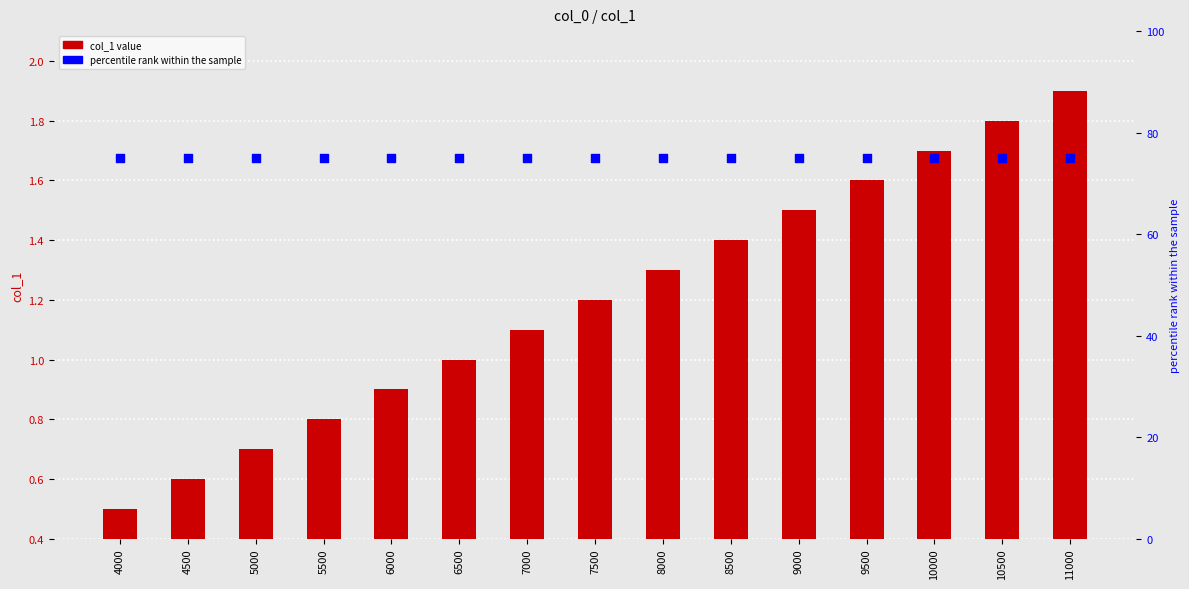

Which series has the largest total across all categories?

percentile rank